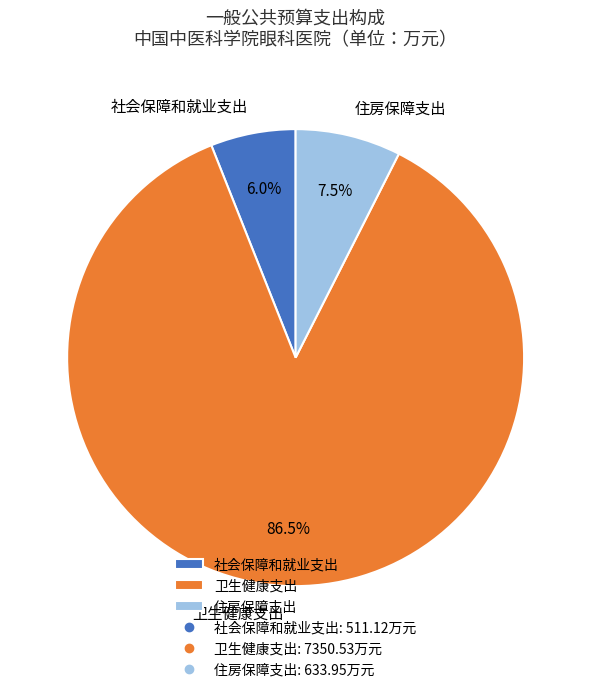

To the nearest percent, what is the difference between the 卫生健康支出 and 住房保障支出 slice percentages?

79%